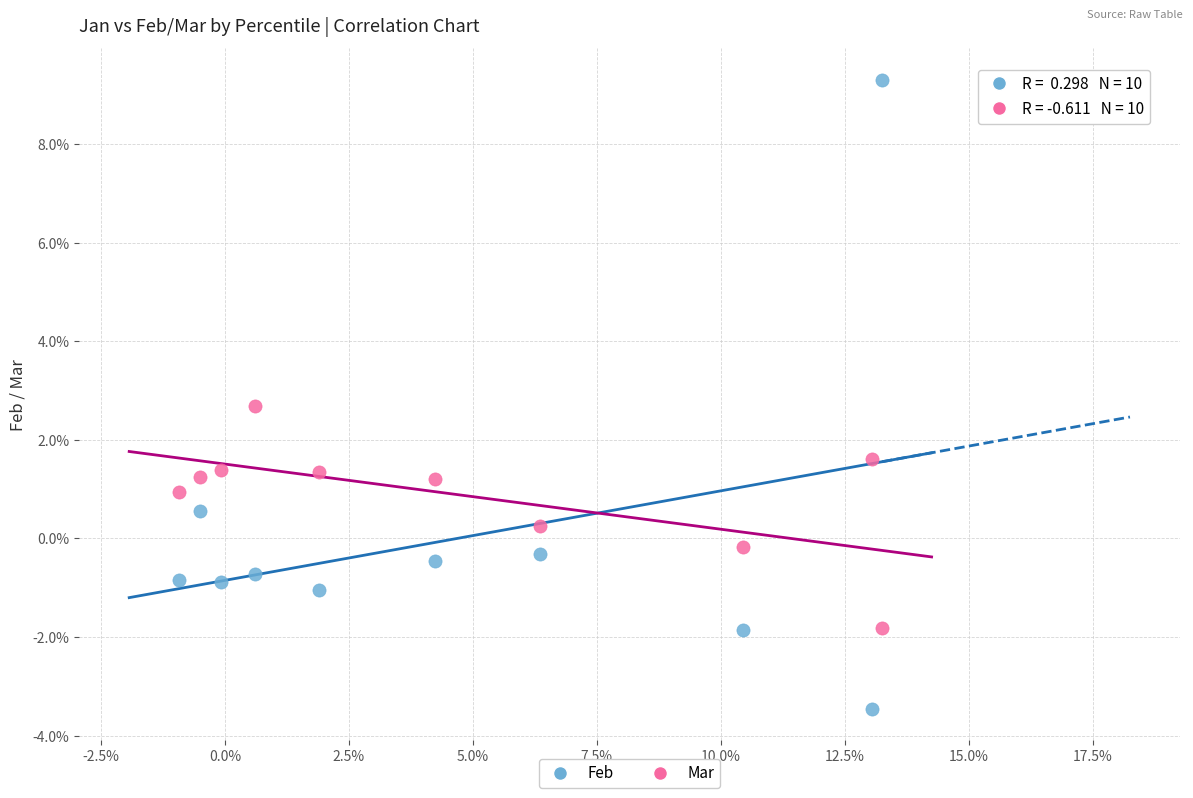

Which series contains the highest Y value?

Feb